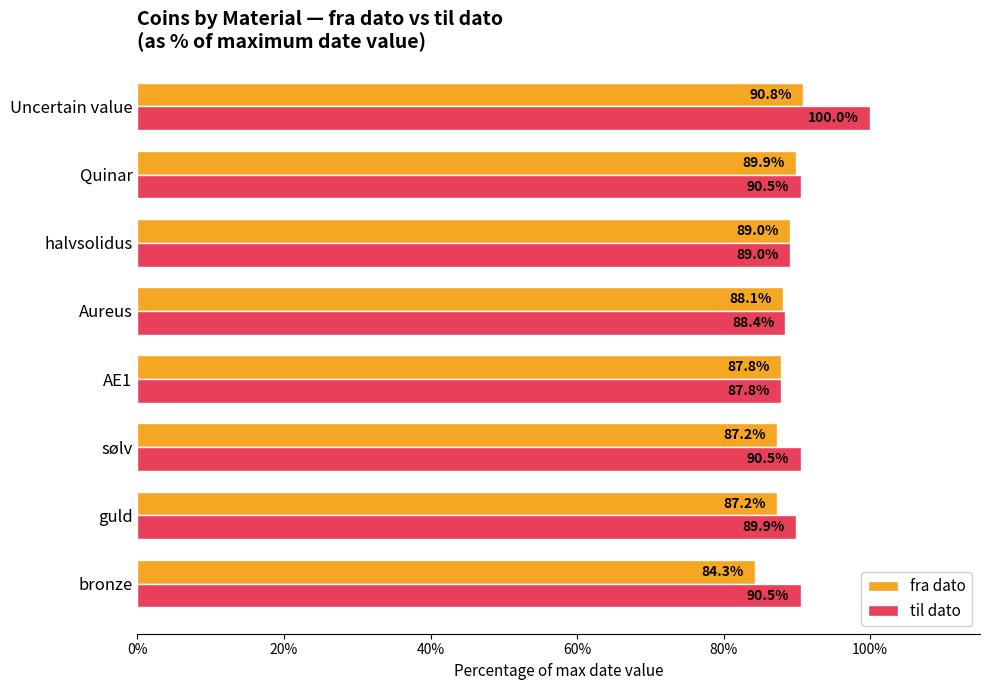

True or false: fra dato has a value of 87.2 at guld.

True